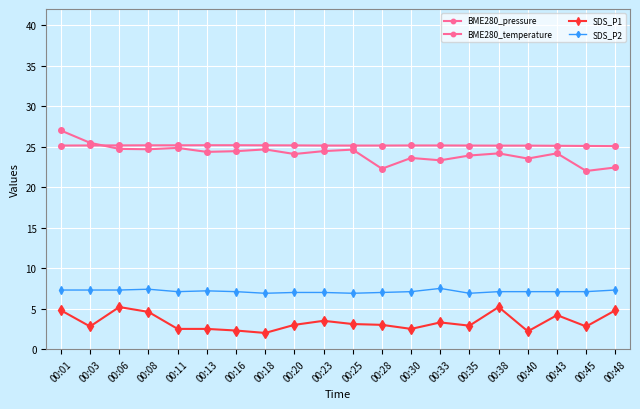

Read the BME280_temperature value at 00:43.

25.1